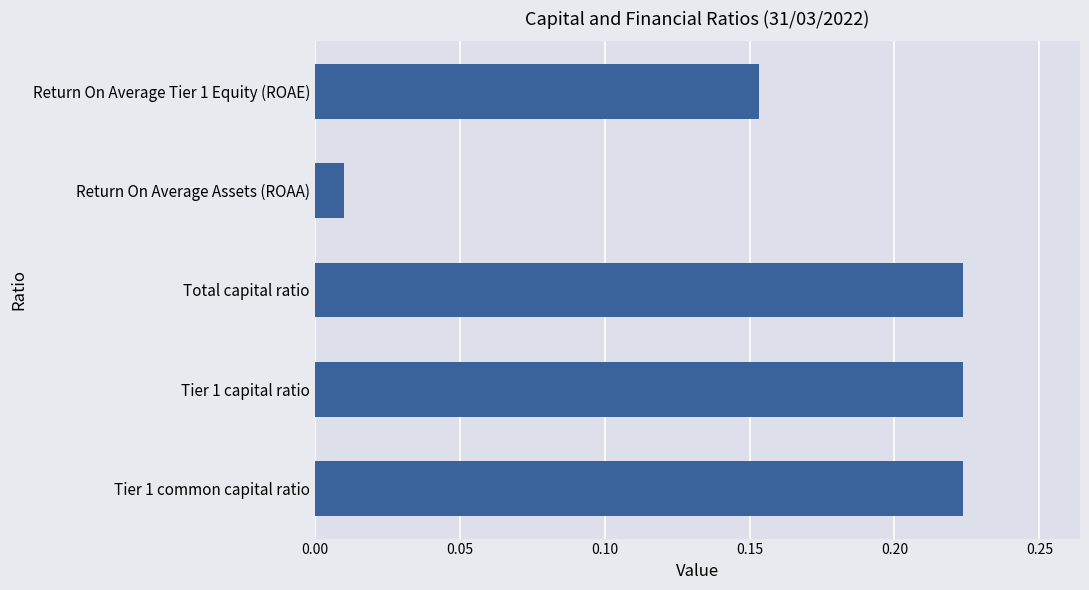

At which label is the value closest to 0?

Return On Average Assets (ROAA)